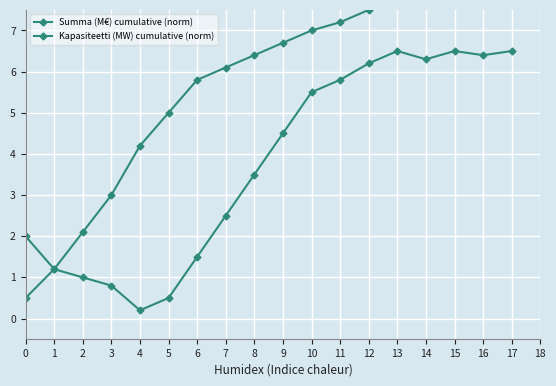

List the series in order of their overall mean, highest first.

Summa (M€) cumulative (norm), Kapasiteetti (MW) cumulative (norm)